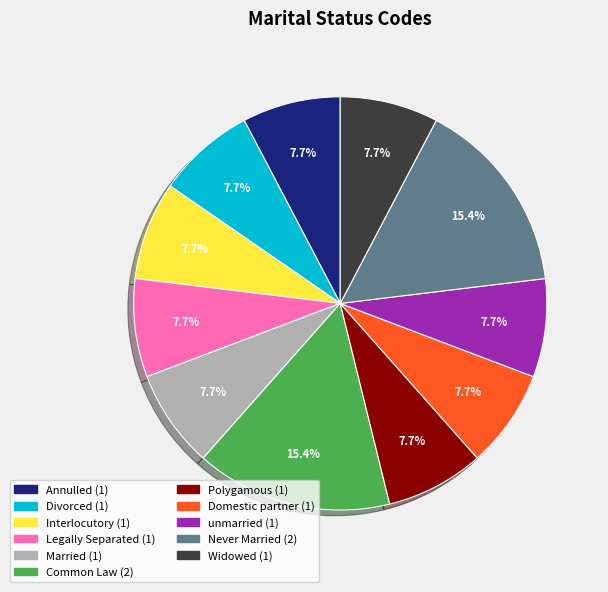

Is there a majority slice in this chart?

No